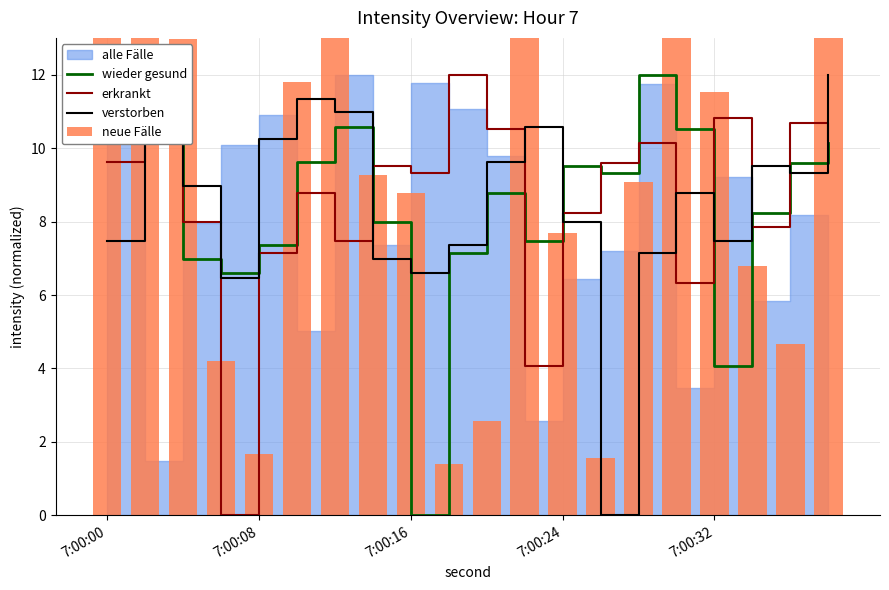

What is the value of the verstorben bar at the 4th from the left?

6.5